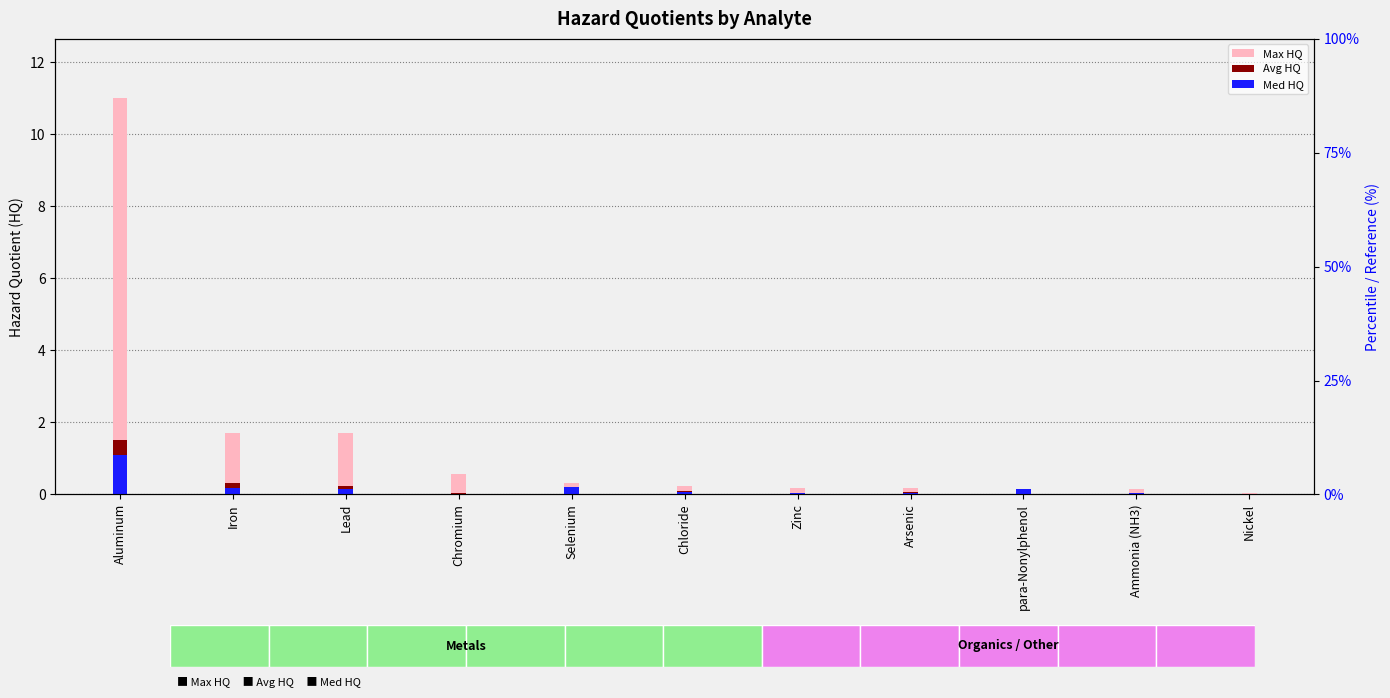

What is the maximum value shown in the chart?

11.0